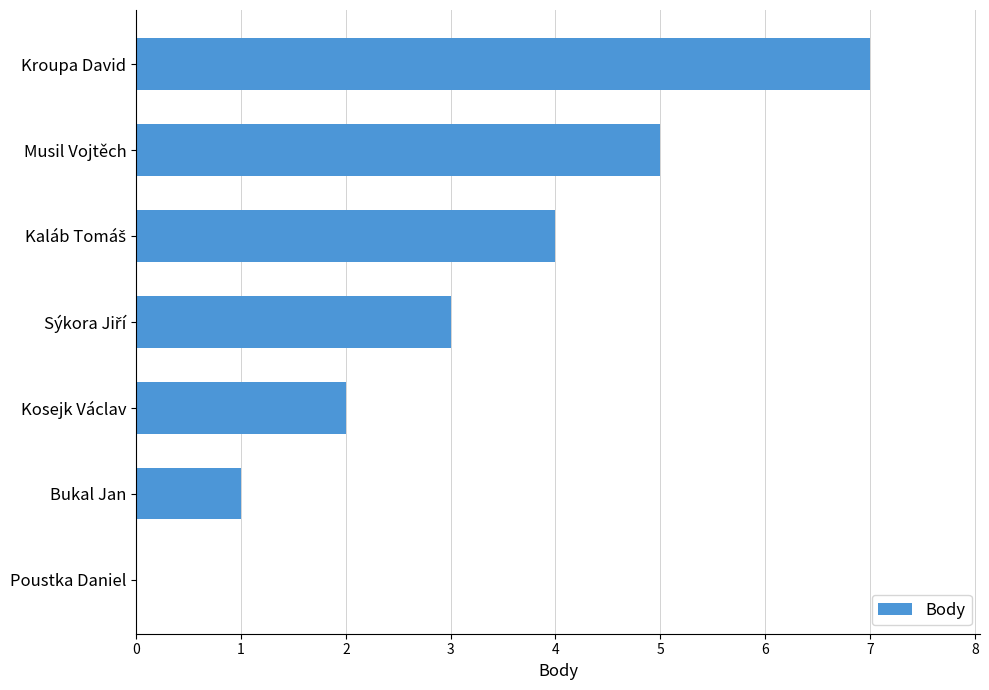

True or false: the data shows 0 at Poustka Daniel.

True